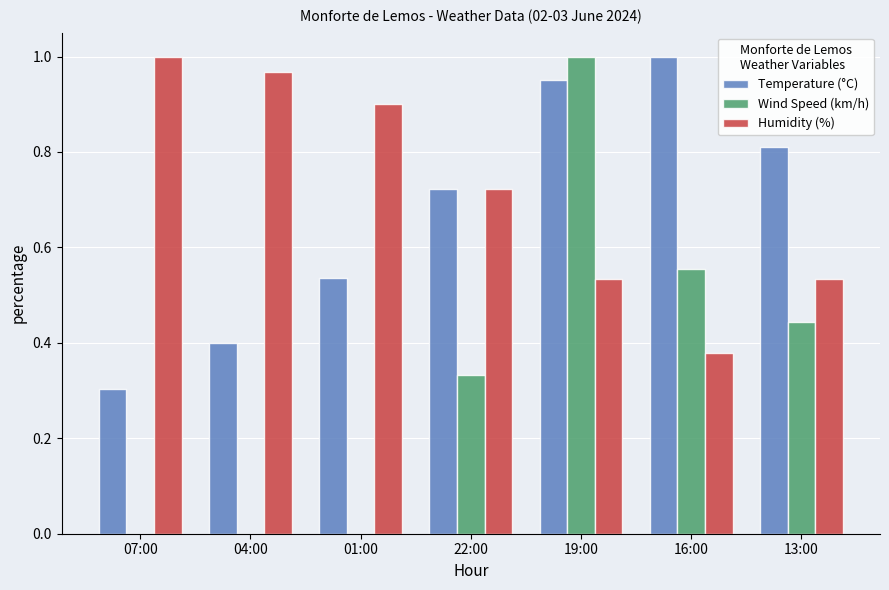

What is the sum of all Temperature (°C) values?

4.7